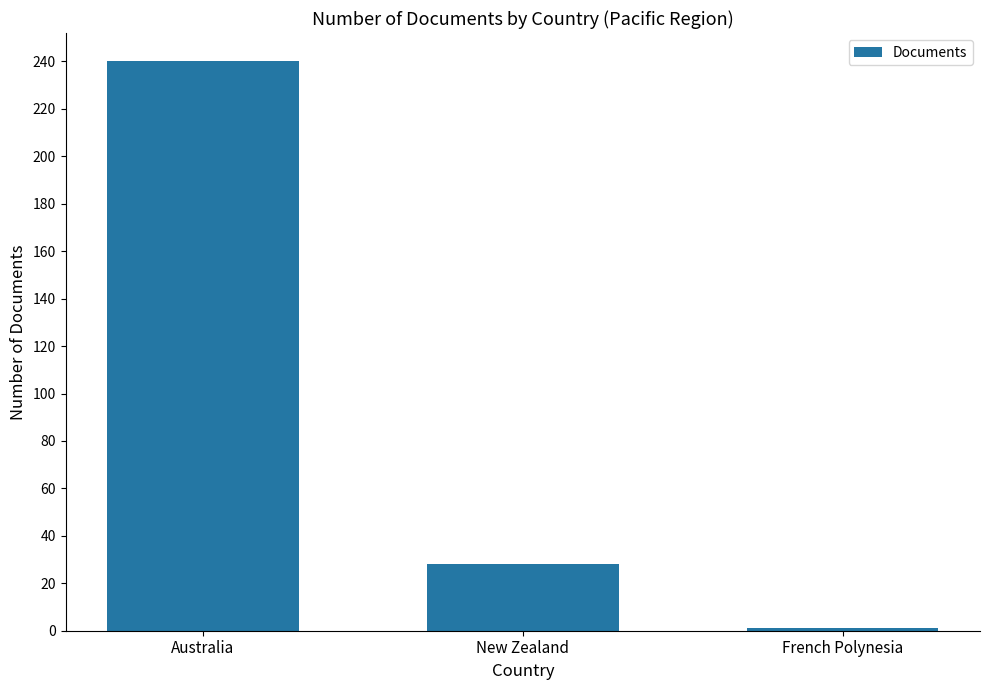

Reading left to right, transcribe all the data shown in this chart.

Australia=240	New Zealand=28	French Polynesia=1